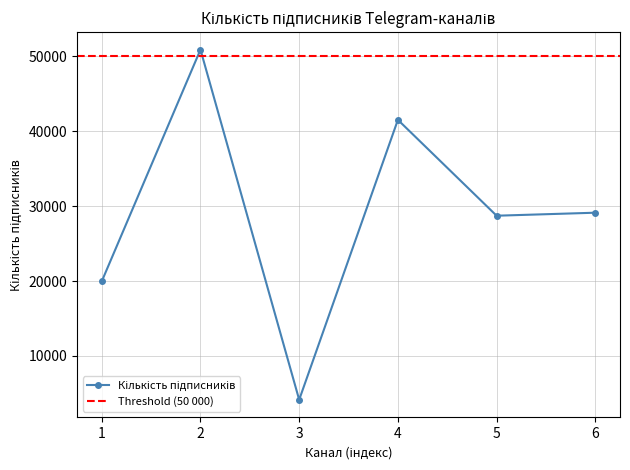

How many points are lower than both their immediate neighbors (excluding endpoints)?

2